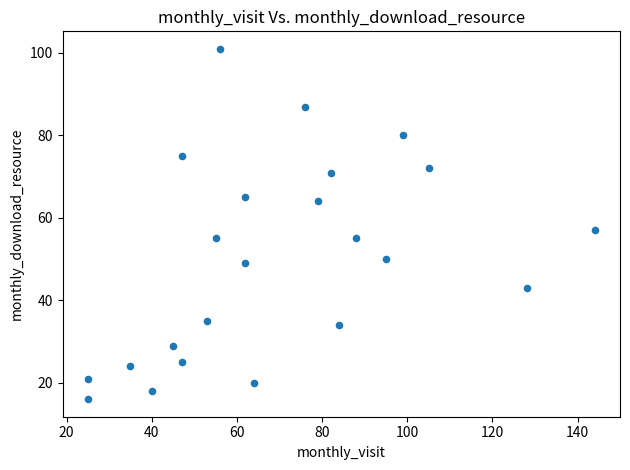

What Y value in the scatter plot is closest to 58?

57